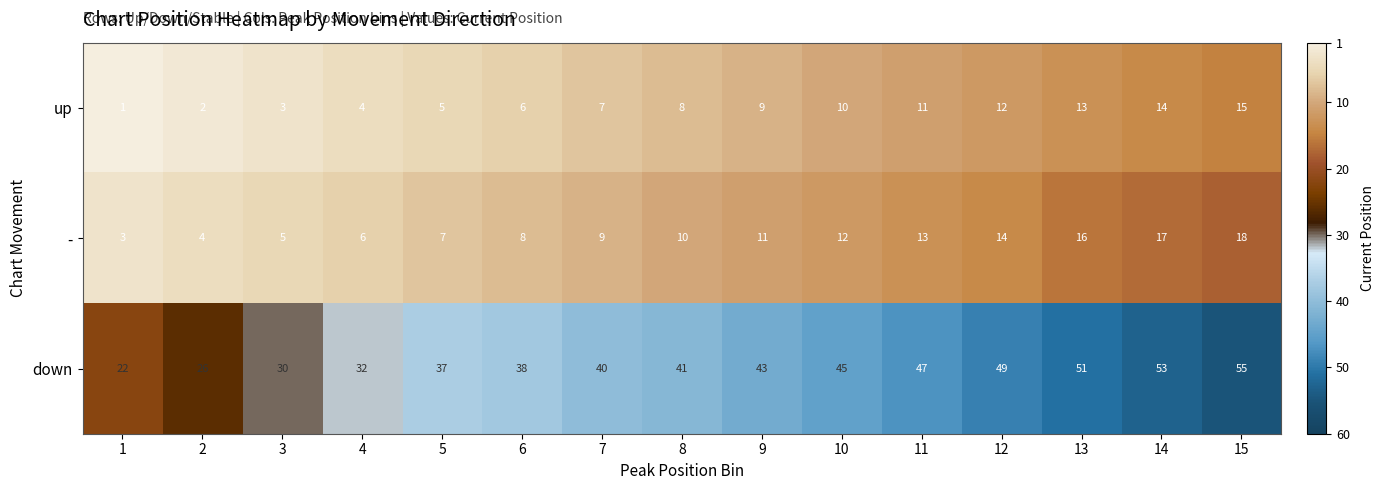

What is the difference between the highest and lowest values at 6?

32